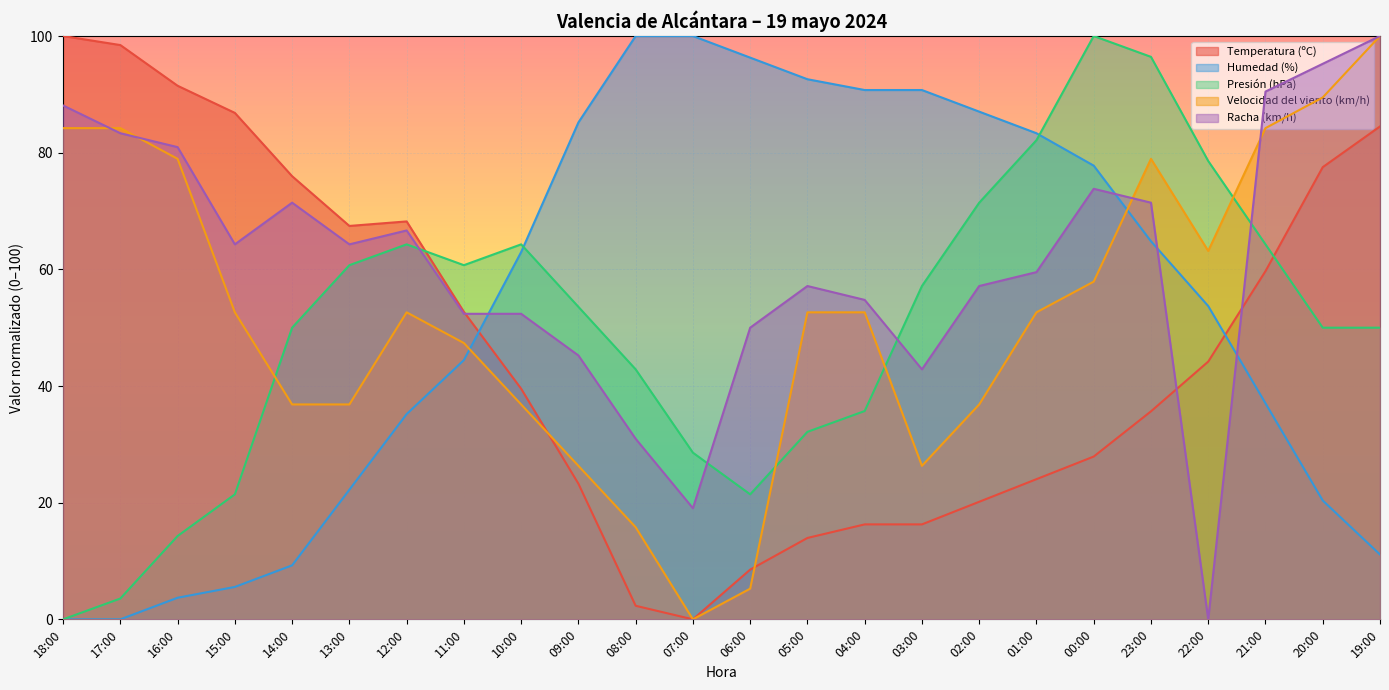

What are all the series names shown in the legend?

Temperatura (ºC), Humedad (%), Presión (hPa), Velocidad del viento (km/h), Racha (km/h)